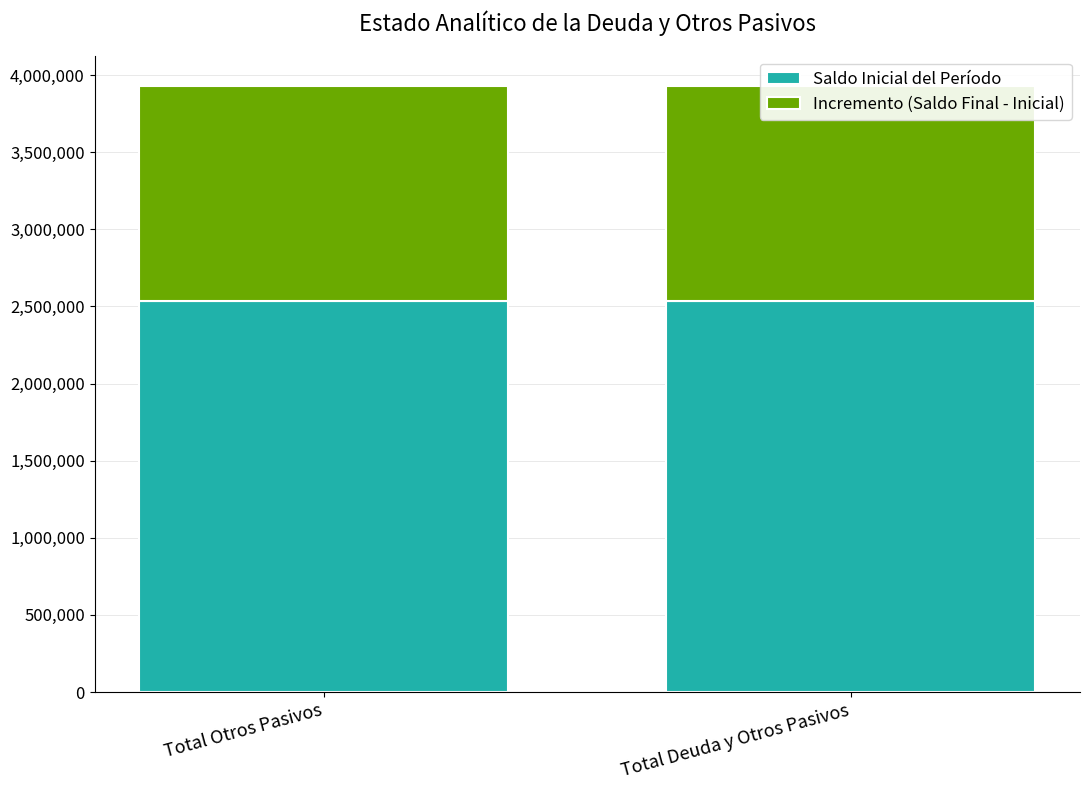

What is the label of the 1st bar from the left?

Total Otros Pasivos